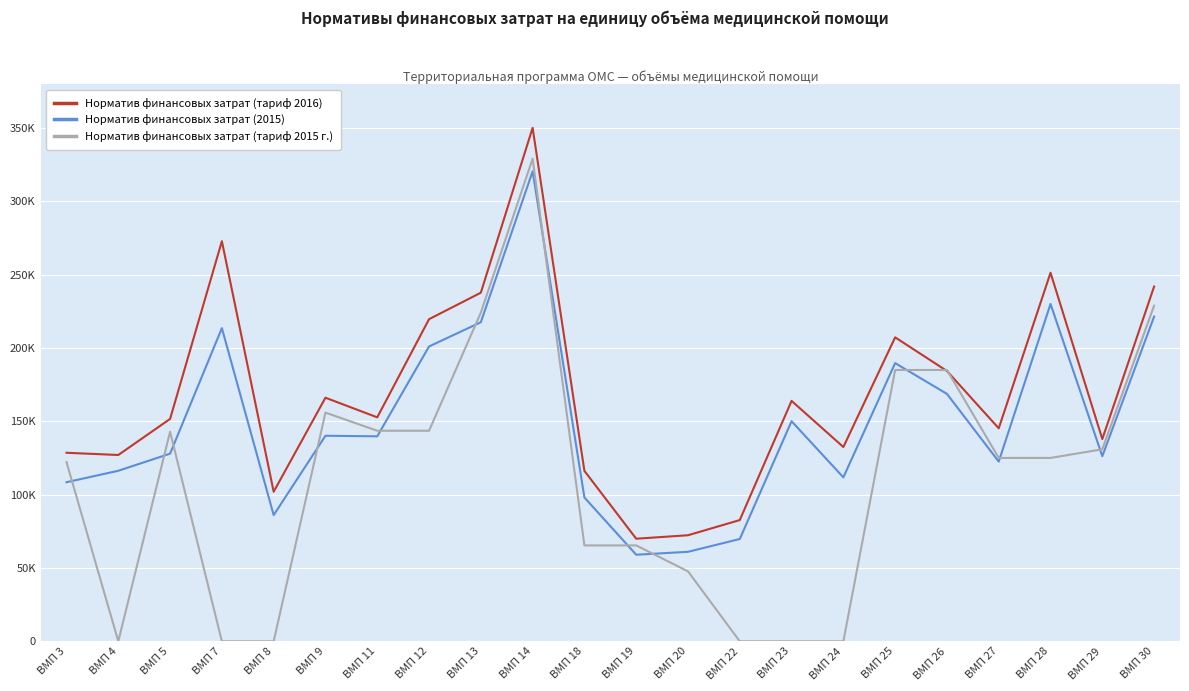

What are all the series names shown in the legend?

Норматив финансовых затрат (тариф 2016), Норматив финансовых затрат (2015), Норматив финансовых затрат (тариф 2015 г.)